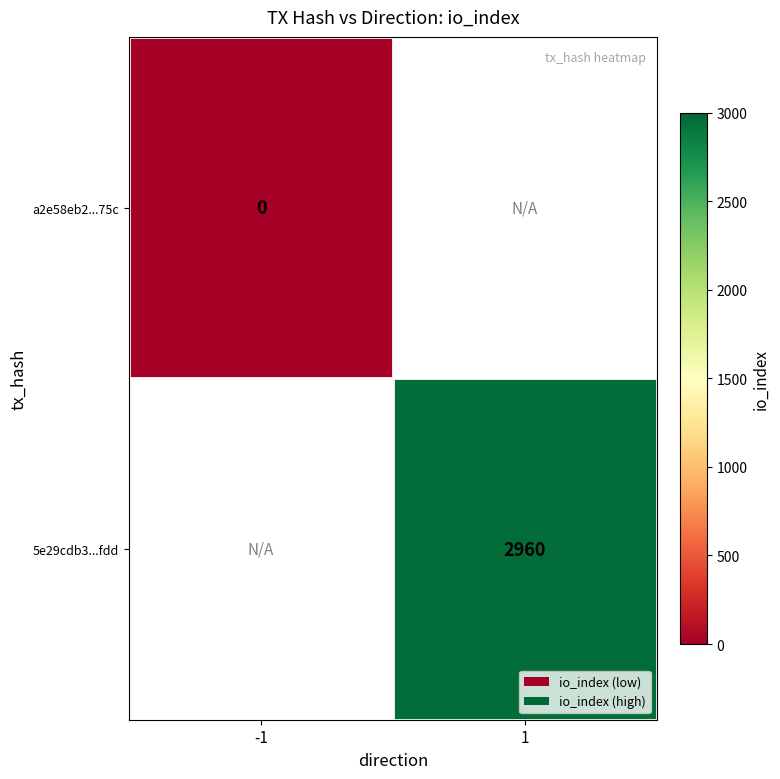

Is the value of a2e58eb2...75c at -1 greater than the value of 5e29cdb3...fdd at 1?

No